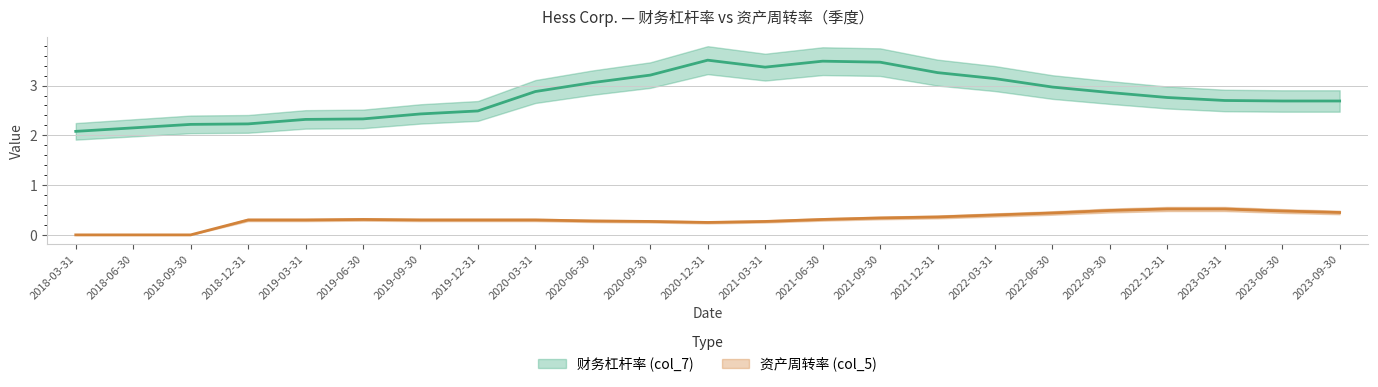

Which has a higher value, 2020-09-30 or 2021-09-30?

2021-09-30